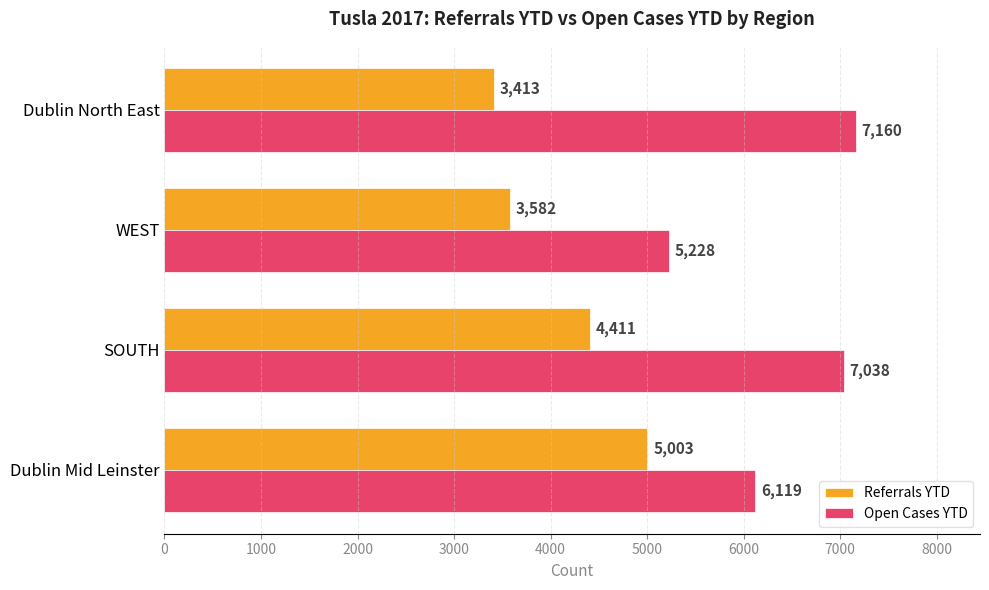

What are all the series names shown in the legend?

Referrals YTD, Open Cases YTD